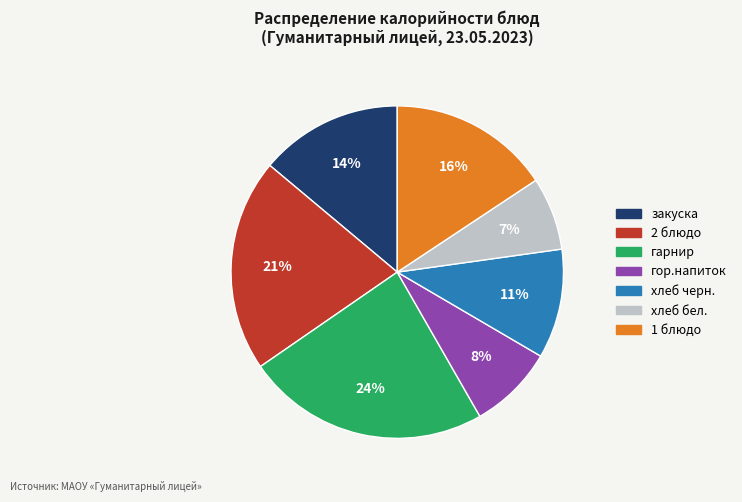

Rank the categories by value from lowest to highest.

хлеб бел., гор.напиток, хлеб черн., закуска, 1 блюдо, 2 блюдо, гарнир